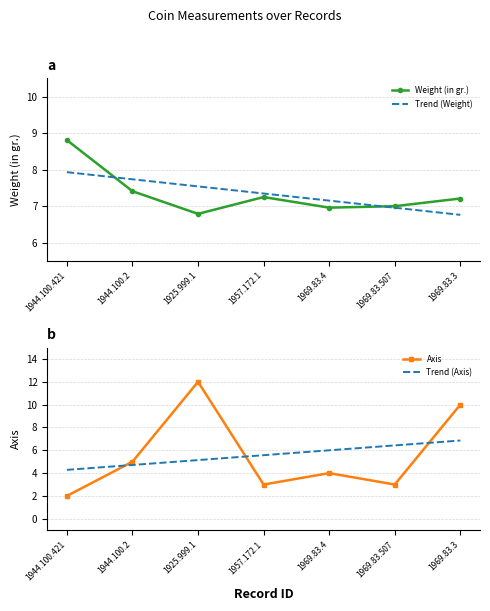

The value of Weight (in gr.) at 1969.83.507 is 7.0. True or false?

True